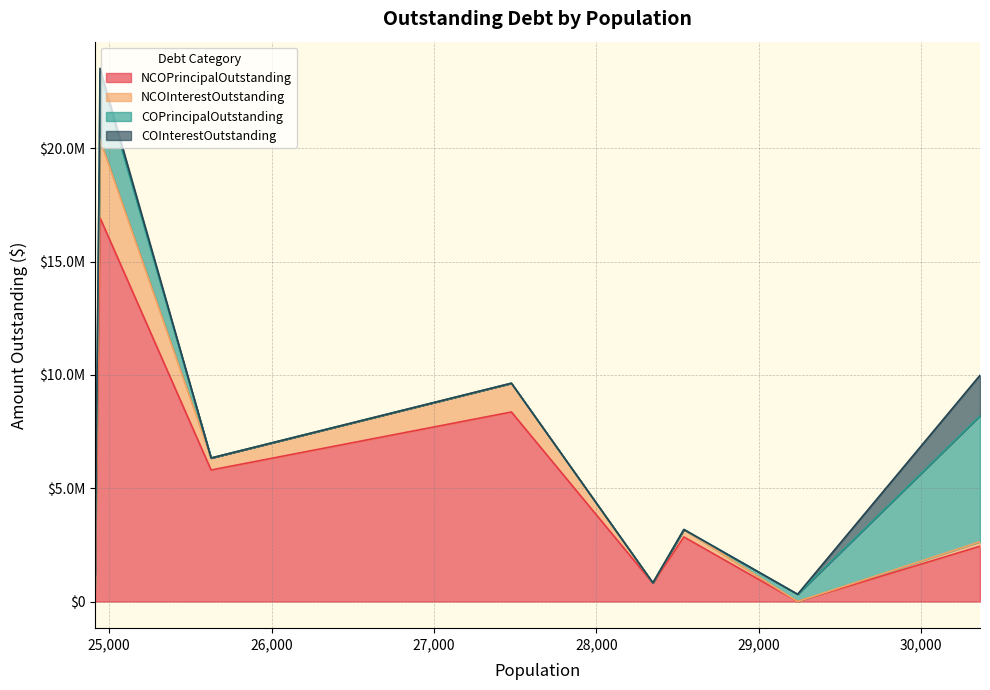

Does the chart display data point markers on the line(s)?

No